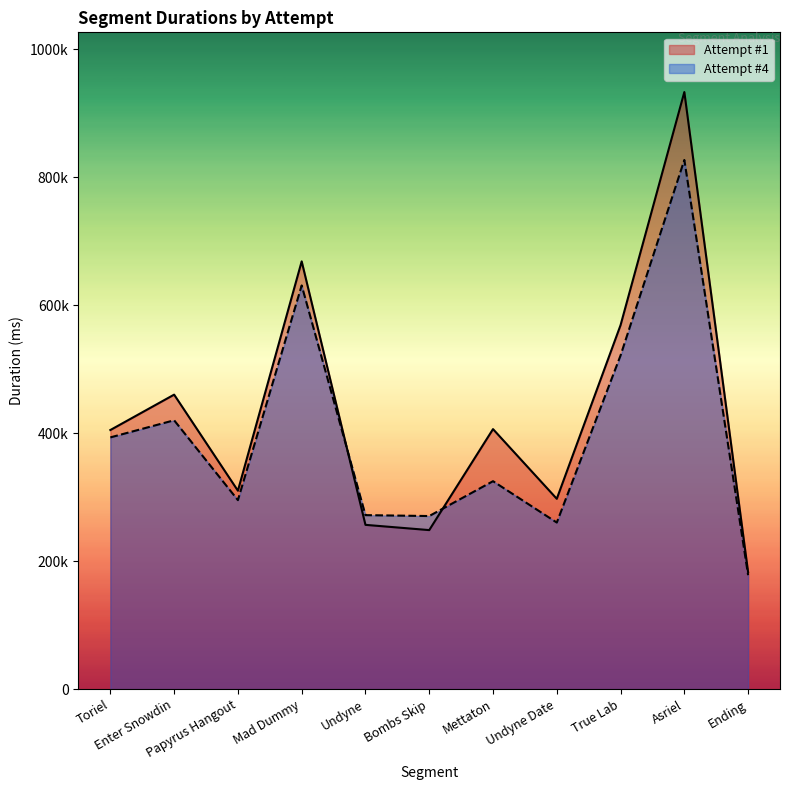

True or false: Attempt #1 and Attempt #4 intersect in this chart.

True